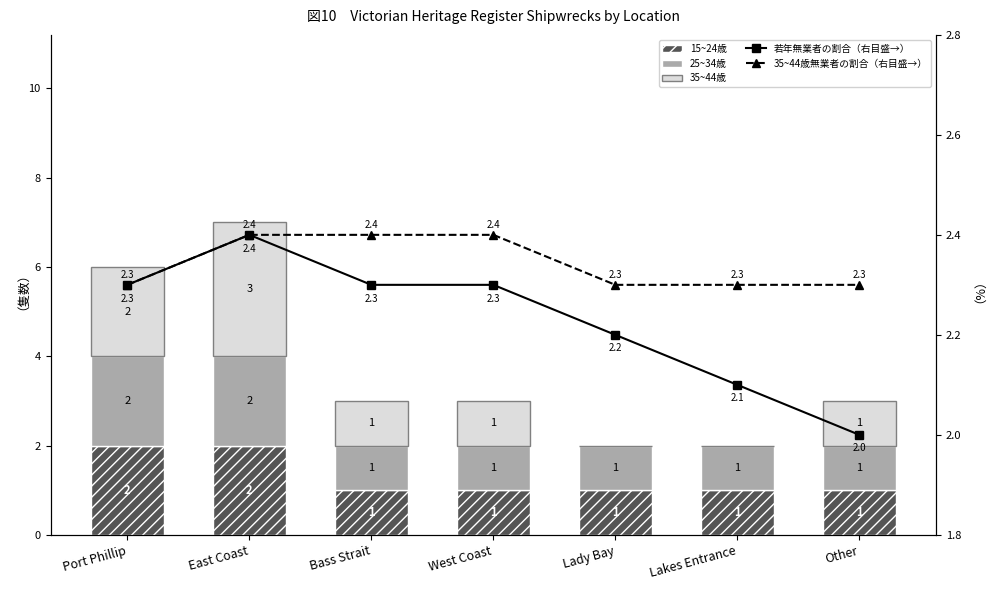

At which label is 15~24歳 closest to 1?

Bass Strait